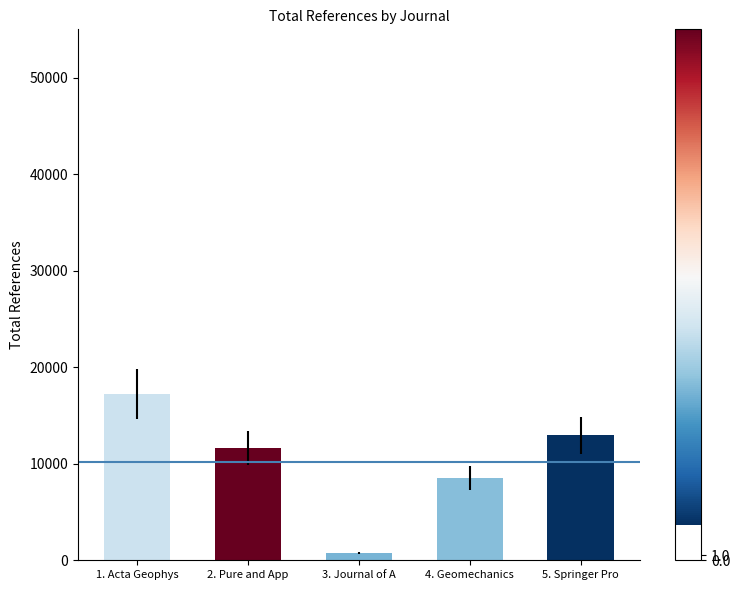

Are the bars grouped side by side (vs. stacked)?

No